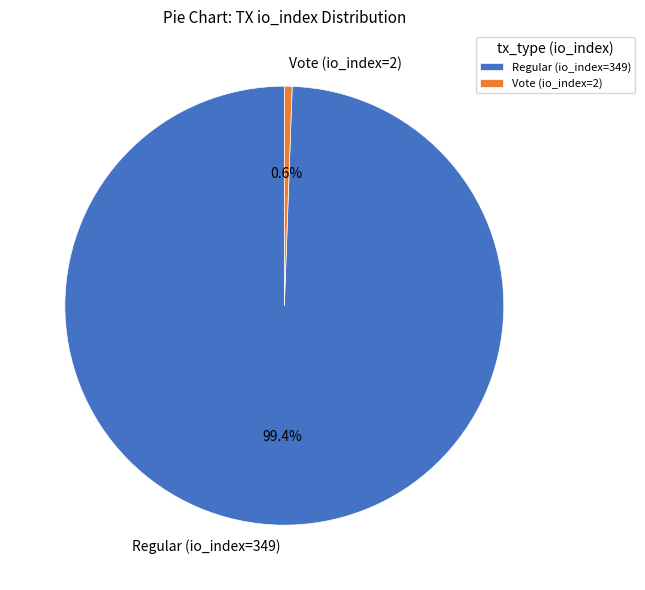

To the nearest percent, what is the difference between the largest and smallest slice percentages?

99%